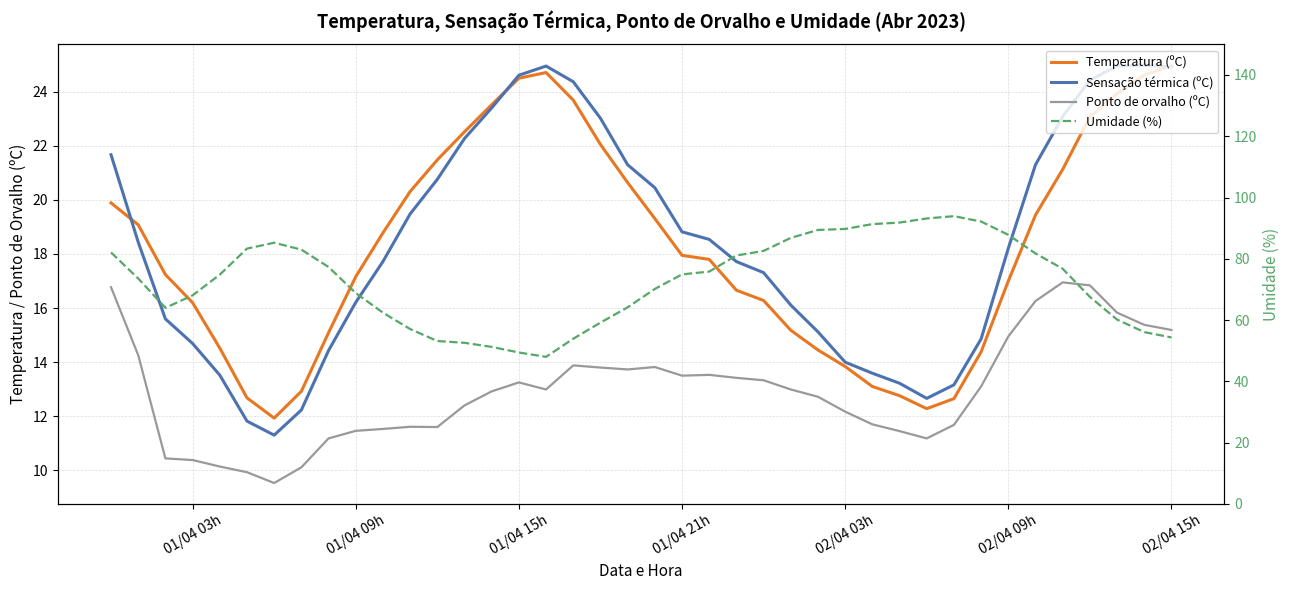

What is the average value of the Temperatura (ºC) series?

18.2